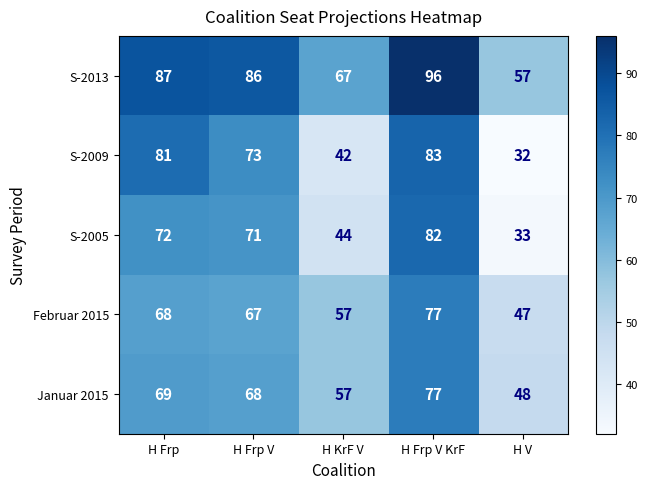

Reading left to right, extract all data points from this chart.

S-2013: H Frp=87	H Frp V=86	H KrF V=67	H Frp V KrF=96	H V=57
S-2009: H Frp=81	H Frp V=73	H KrF V=42	H Frp V KrF=83	H V=32
S-2005: H Frp=72	H Frp V=71	H KrF V=44	H Frp V KrF=82	H V=33
Februar 2015: H Frp=68	H Frp V=67	H KrF V=57	H Frp V KrF=77	H V=47
Januar 2015: H Frp=69	H Frp V=68	H KrF V=57	H Frp V KrF=77	H V=48